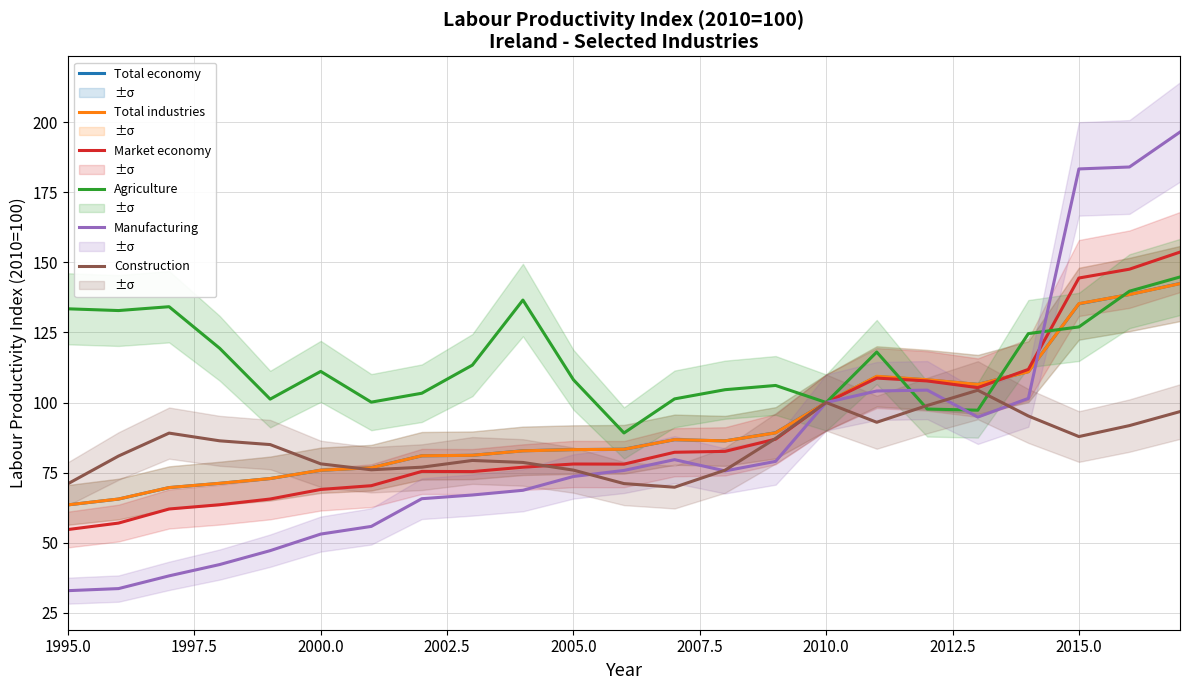

At how many categories does at least one series exceed 104?

17